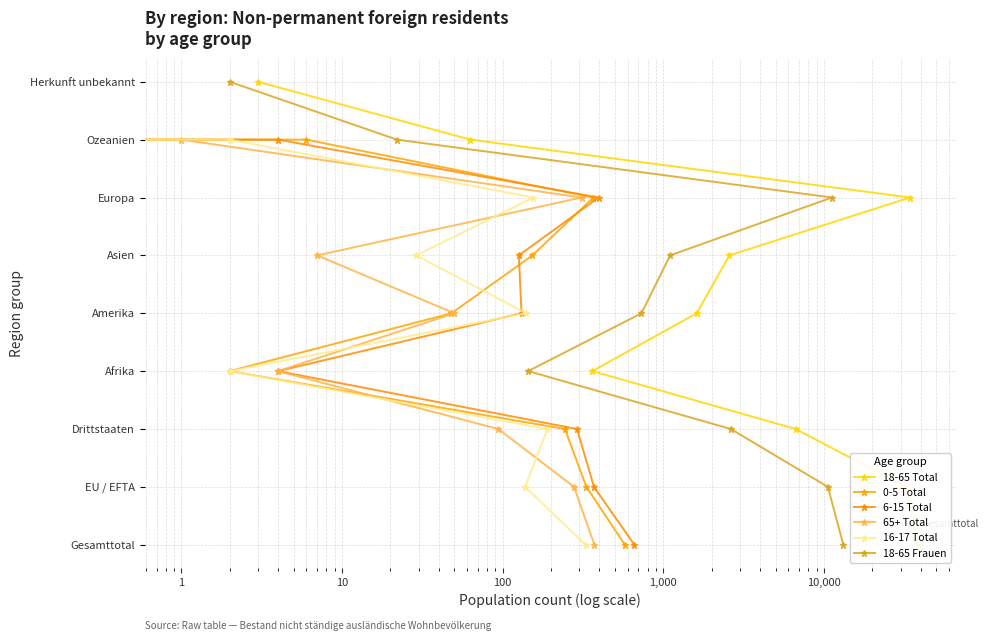

The value of 0-5 Total at 100 is 4. True or false?

True